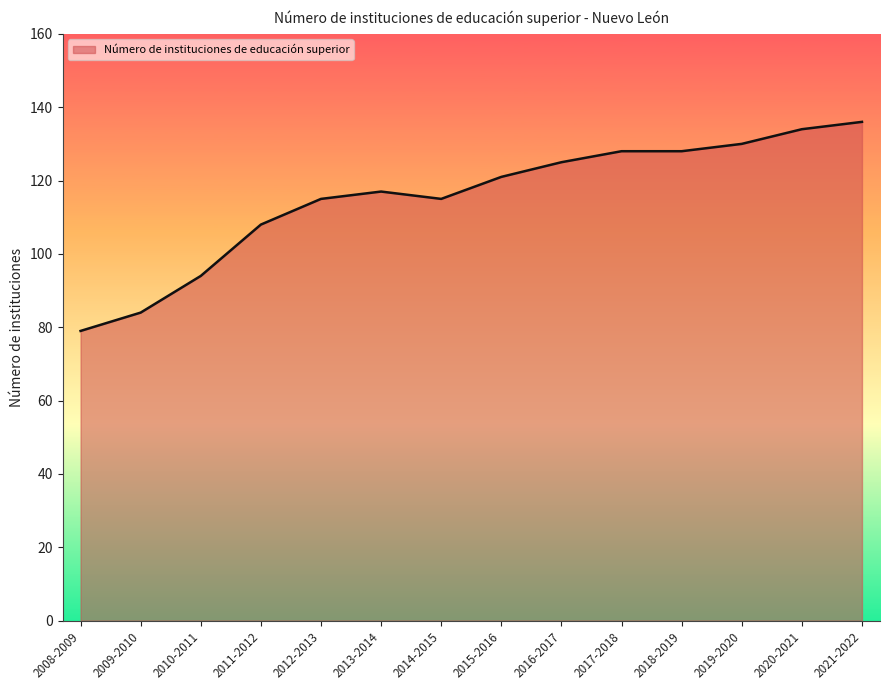

What is the change in value from 2018-2019 to 2019-2020?

+2